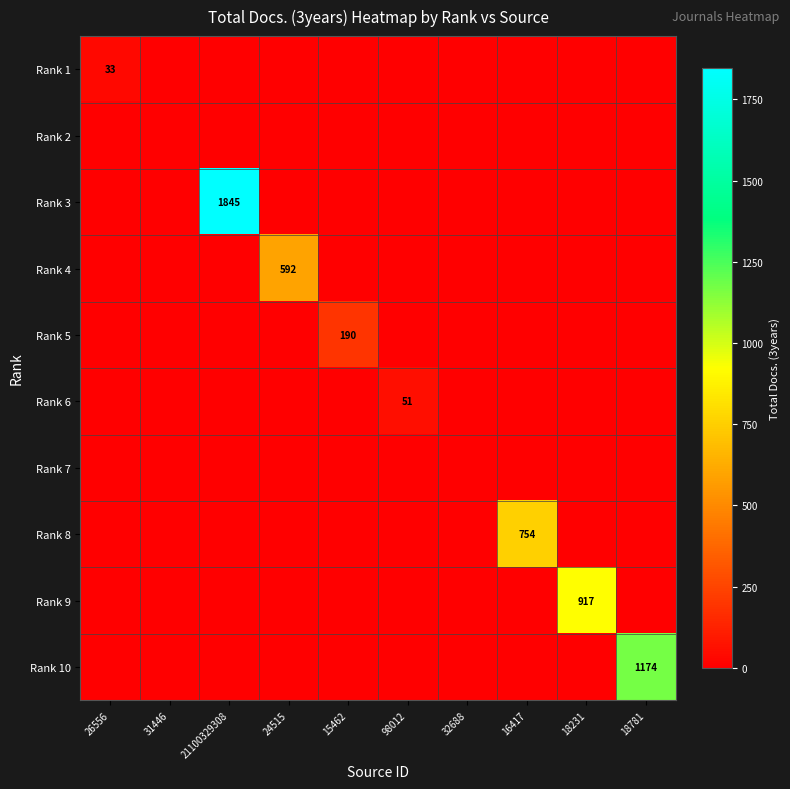

The value of Rank 9 at 18231 is 1519. True or false?

False